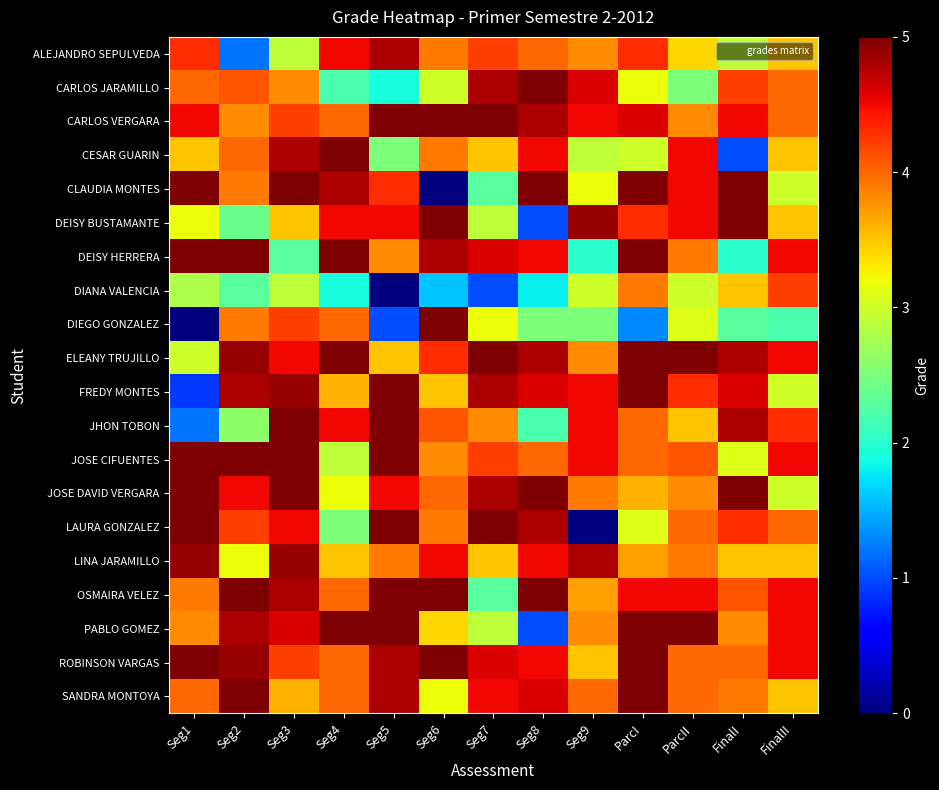

At Seg8, list the series in order from largest to smallest.

CARLOS JARAMILLO, CLAUDIA MONTES, JOSE DAVID VERGARA, OSMAIRA VELEZ, CARLOS VERGARA, ELEANY TRUJILLO, LAURA GONZALEZ, FREDY MONTES, SANDRA MONTOYA, CESAR GUARIN, DEISY HERRERA, LINA JARAMILLO, ROBINSON VARGAS, ALEJANDRO SEPULVEDA, JOSE CIFUENTES, DIEGO GONZALEZ, JHON TOBON, DIANA VALENCIA, DEISY BUSTAMANTE, PABLO GOMEZ